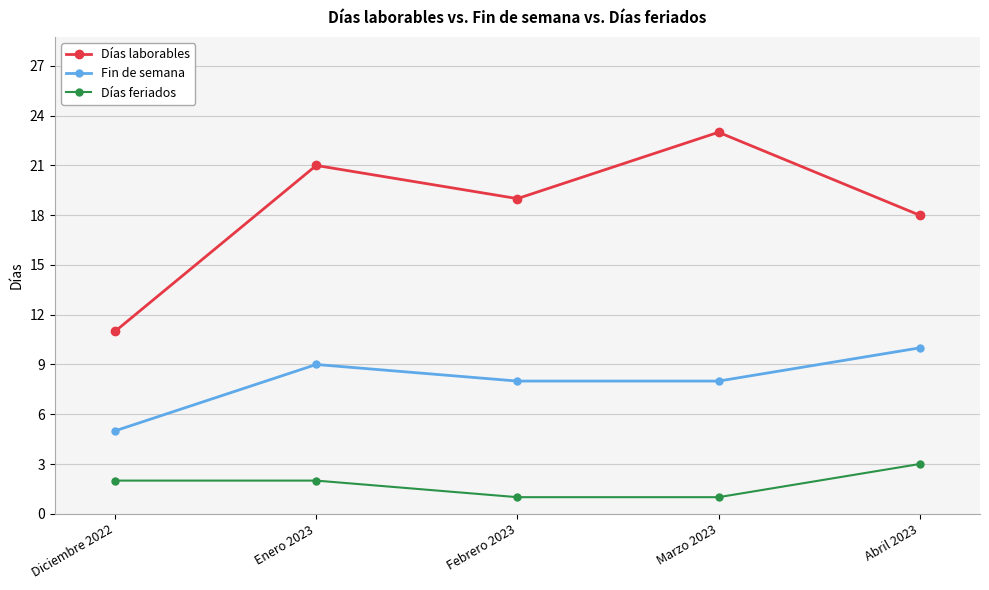

Which series changed the most between Diciembre 2022 and Febrero 2023?

Días laborables